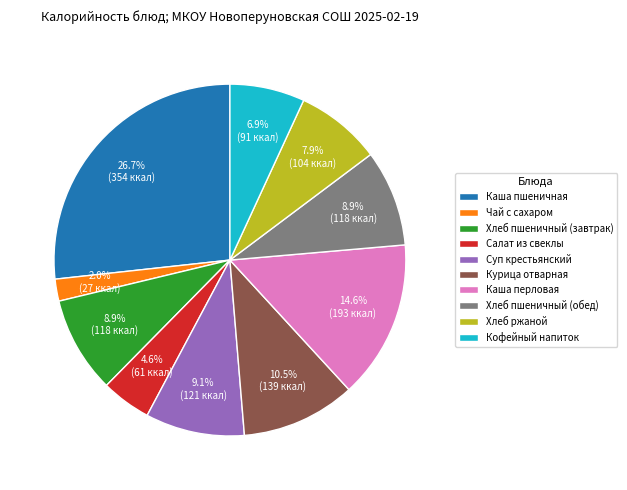

What percentage is the Чай с сахаром slice, to the nearest percent?

2%